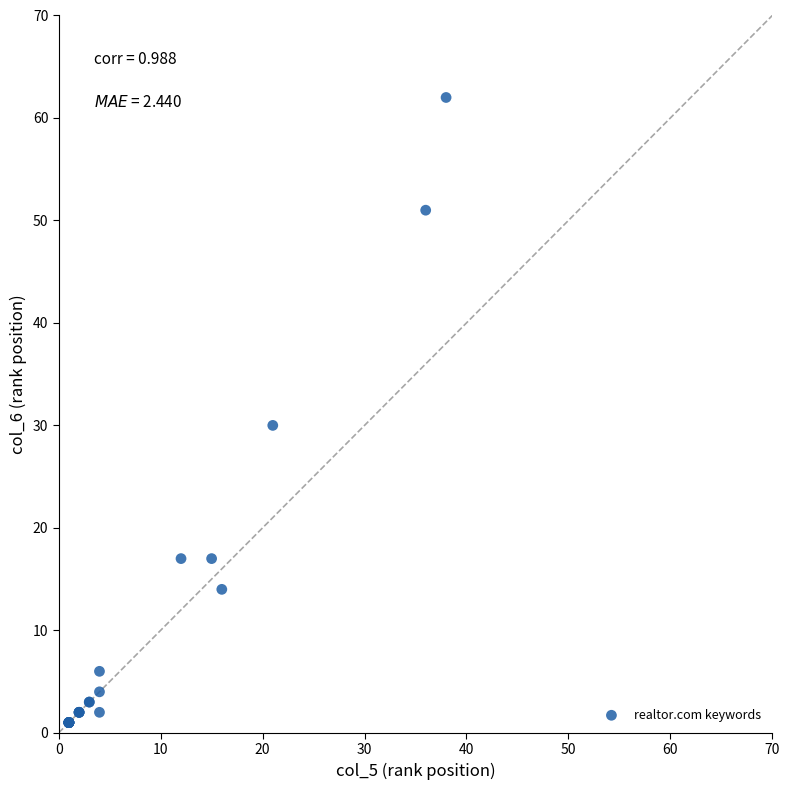

What Y value in the scatter plot is closest to 31?

30